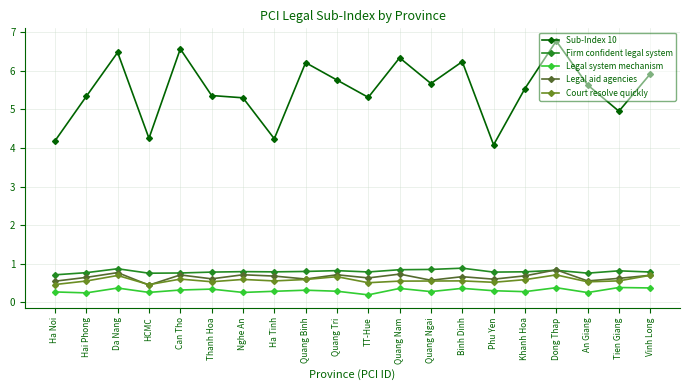

Which series has the largest range (max minus min)?

Sub-Index 10